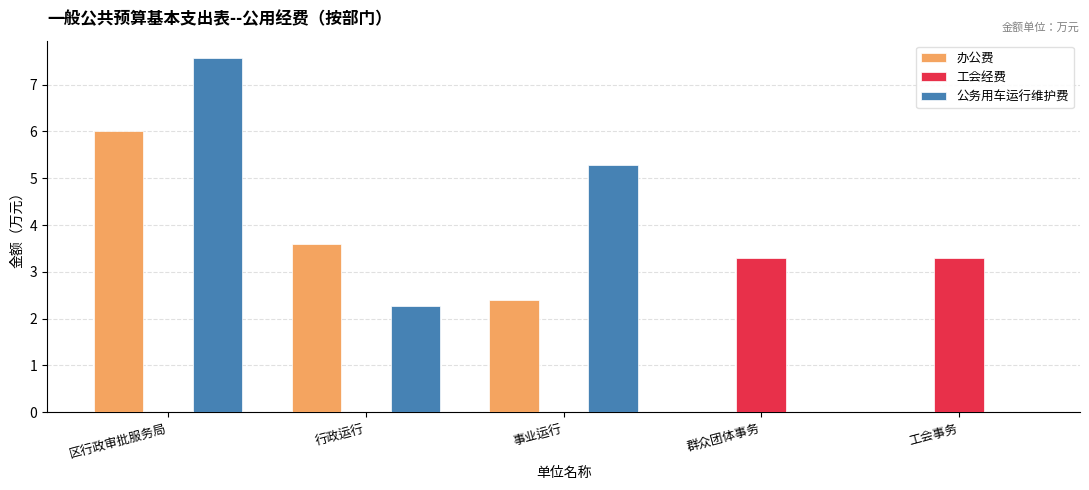

Which series changed the most between 区行政审批服务局 and 事业运行?

办公费